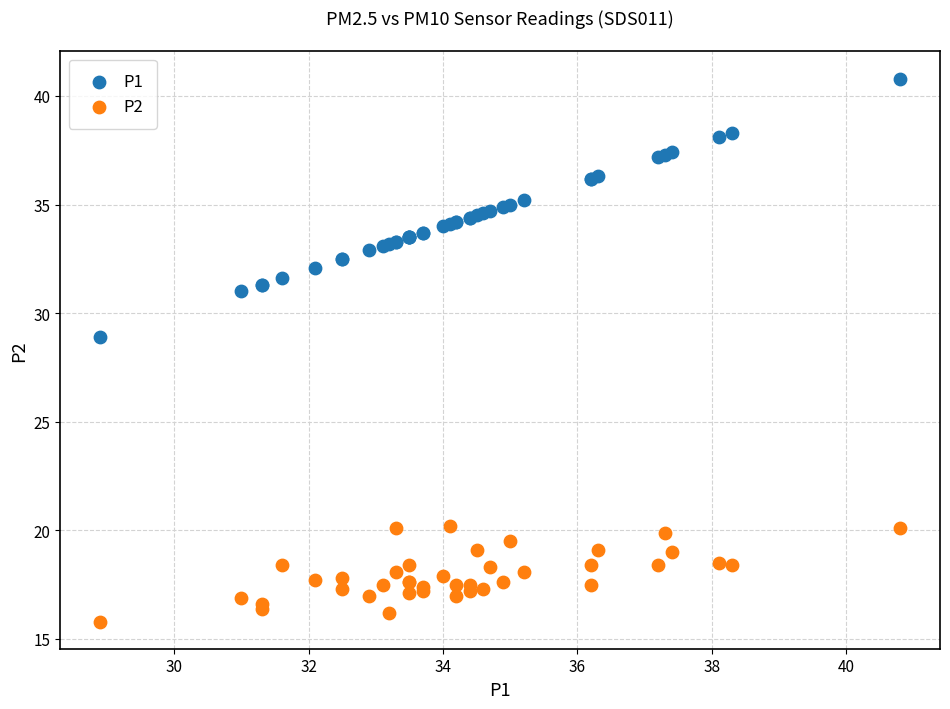

Which series reaches the minimum Y coordinate?

P2